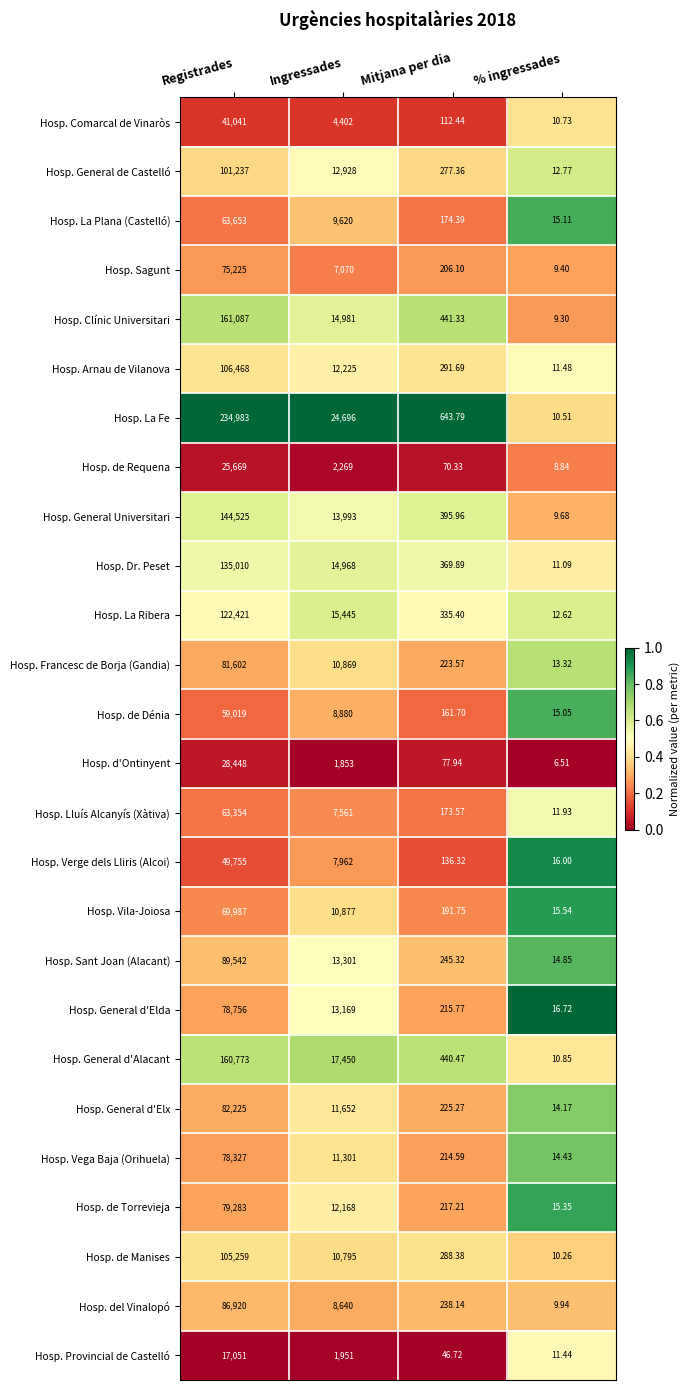

Where is Hosp. La Ribera nearest to the value 61216?

Ingressades